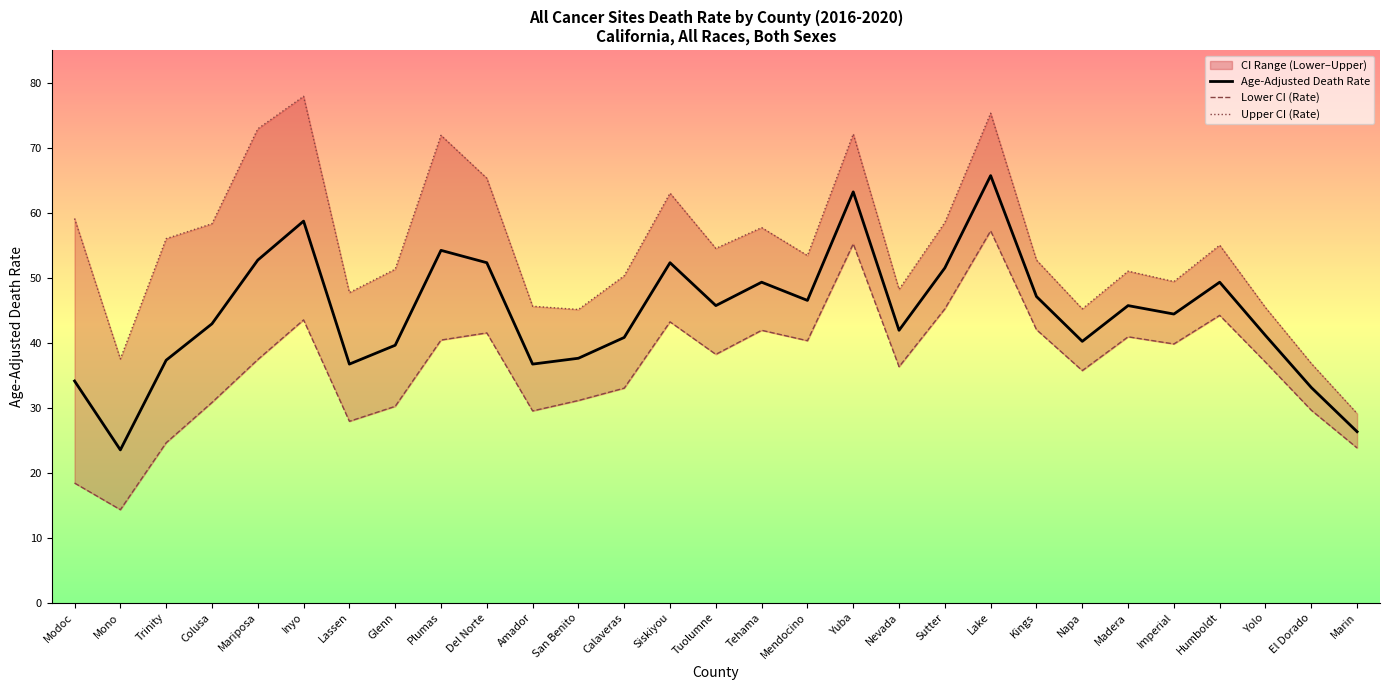

Is the value of Lower CI (Rate) at Napa greater than the value of Age-Adjusted Death Rate at Marin?

Yes